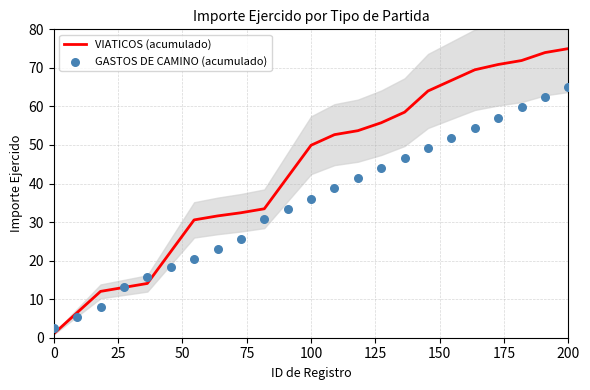

At how many categories does at least one series exceed 55?

9